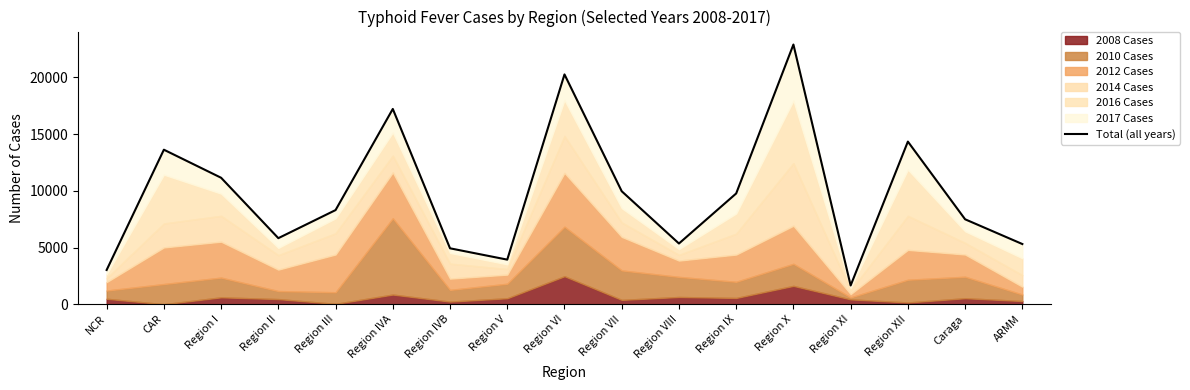

What is the label of the 1st point from the left?

NCR